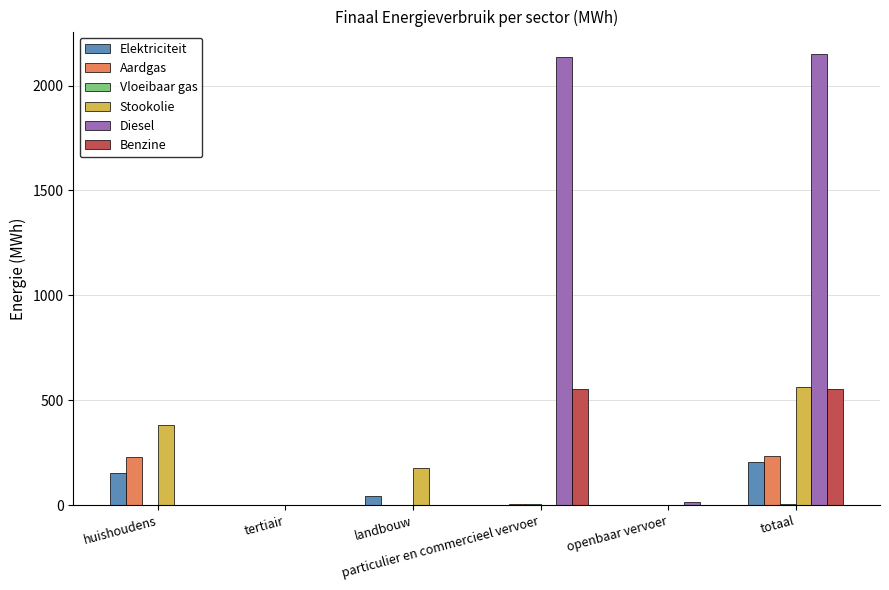

Which series changed the most between landbouw and totaal?

Diesel